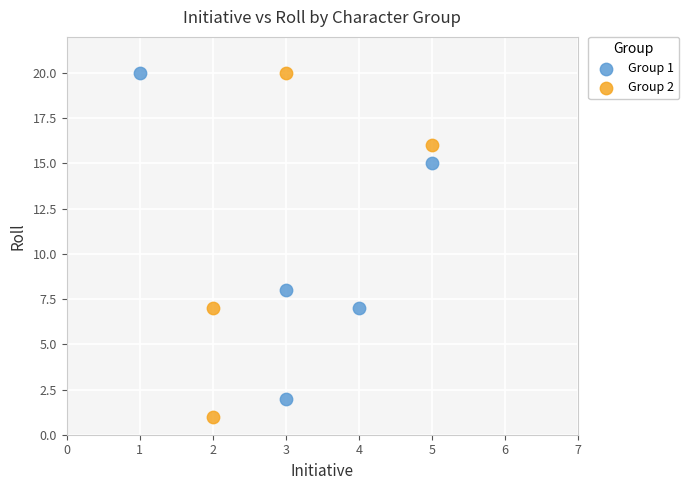

Which series reaches the minimum Y coordinate?

Group 2